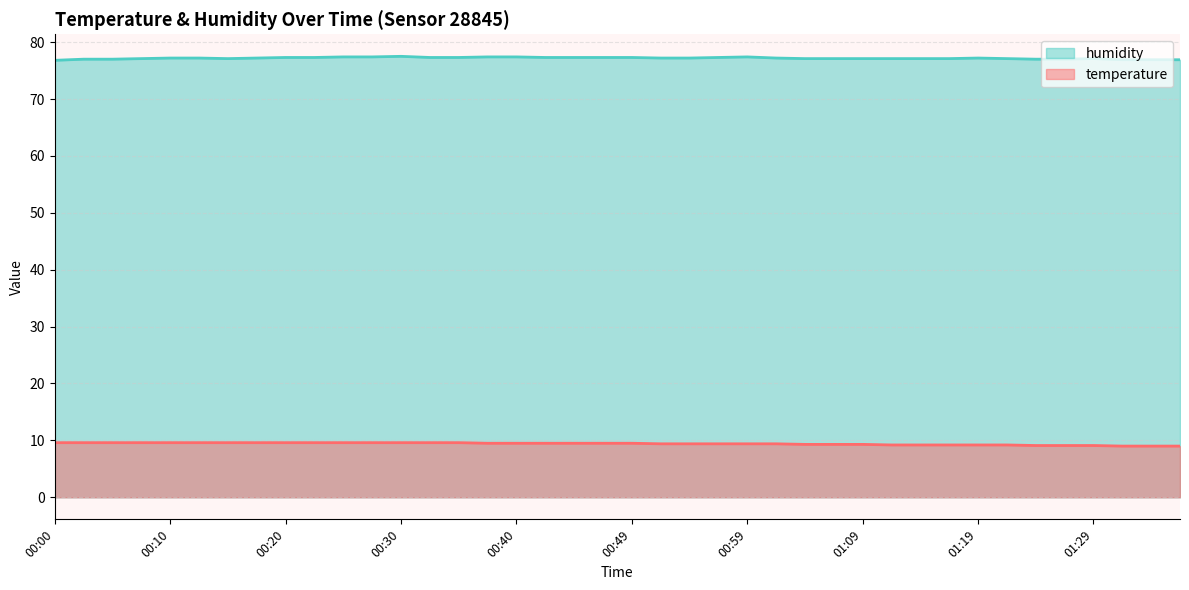

True or false: temperature has more than 0 points higher than both neighbors.

False